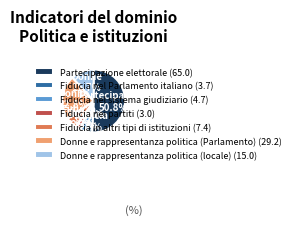

To the nearest percent, what percentage of the pie is Donne e rappresentanza politica (locale)?

12%